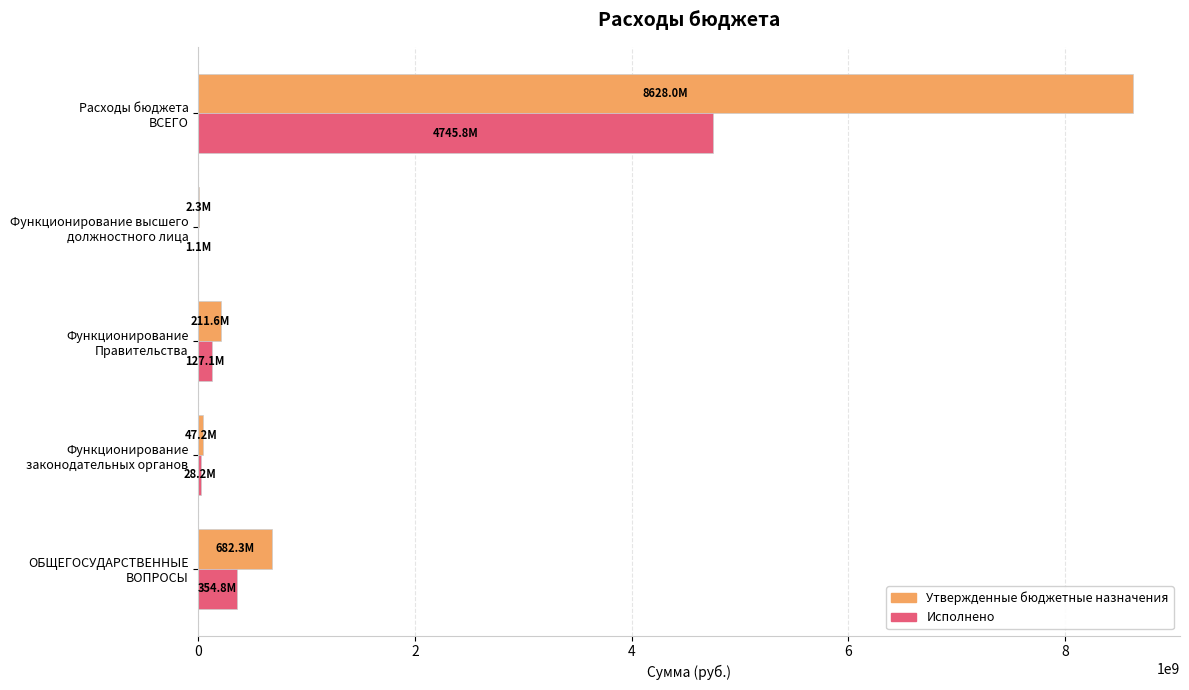

What is the sum of all Утвержденные бюджетные назначения values?

9571481443.7